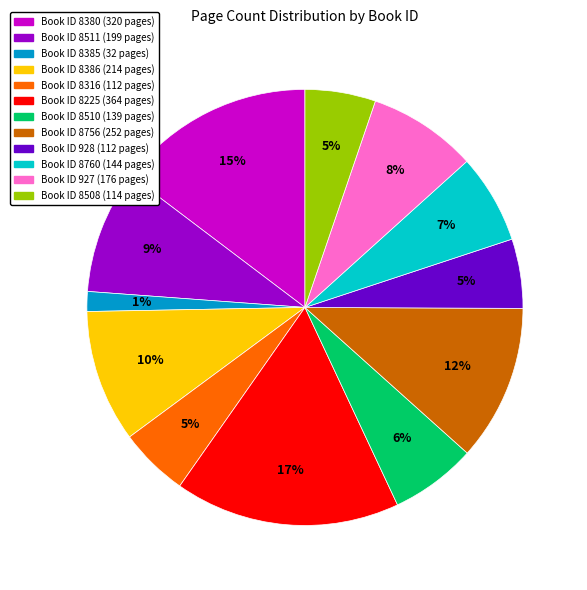

To the nearest percent, what is the average slice percentage?

8%